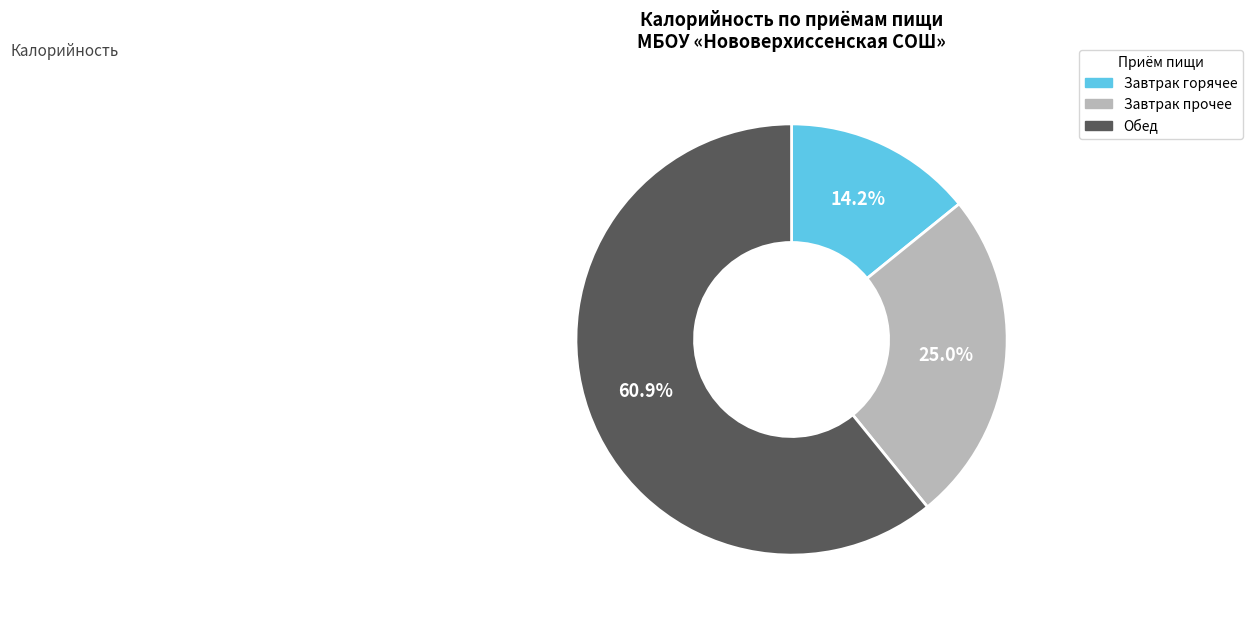

Does Обед account for over 50% of the chart?

Yes